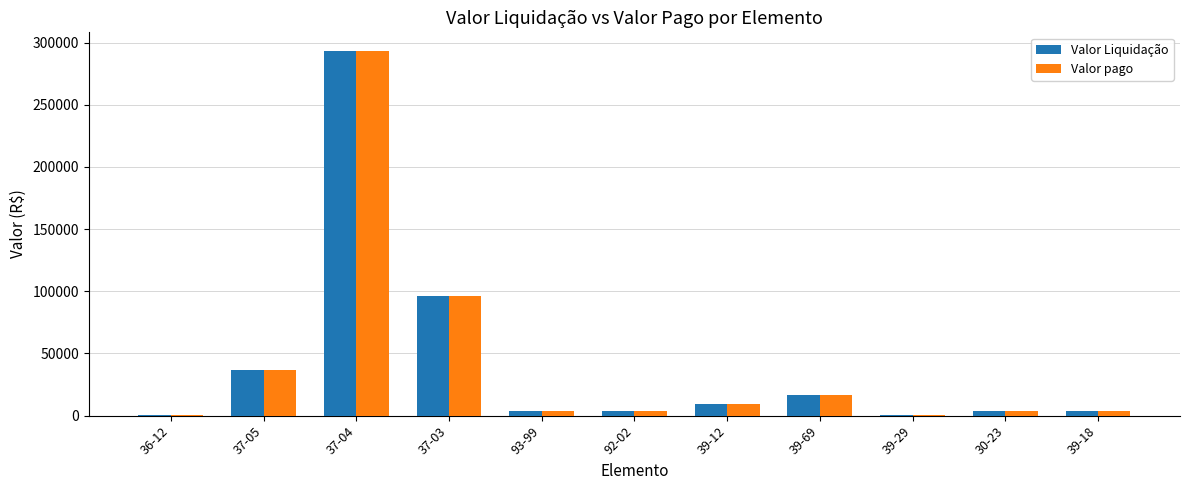

At which label is Valor pago closest to 147212?

37-03